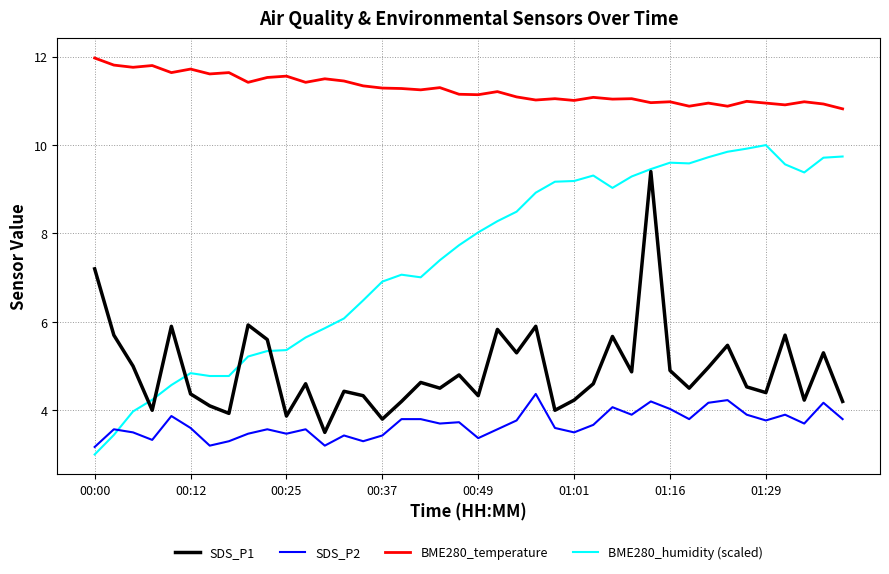

What is the average value of the SDS_P2 series?

3.7